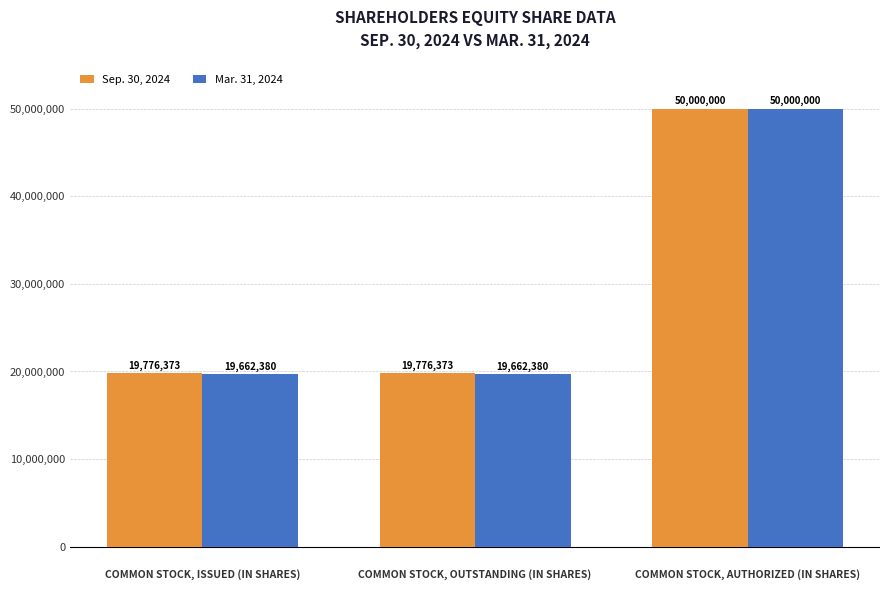

True or false: Sep. 30, 2024 has a value of 33420952 at COMMON STOCK, OUTSTANDING (IN SHARES).

False